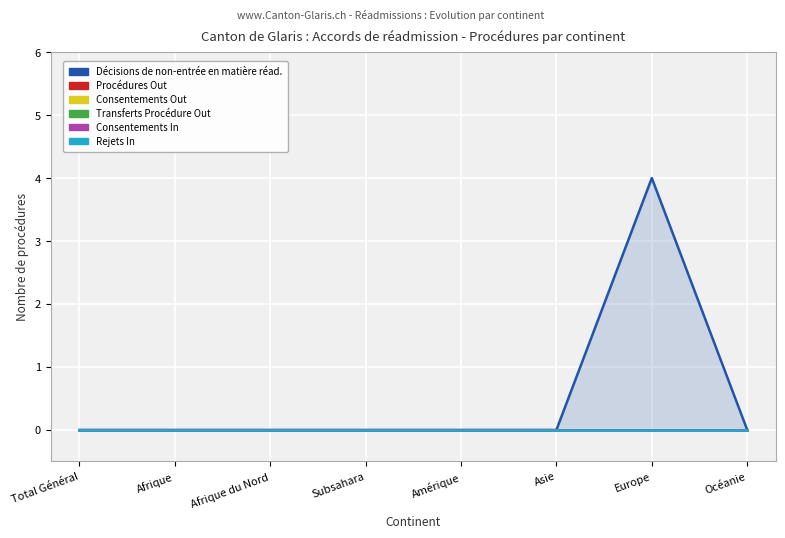

What are all the series names shown in the legend?

Décisions de non-entrée en matière réad., Procédures Out, Consentements Out, Transferts Procédure Out, Consentements In, Rejets In